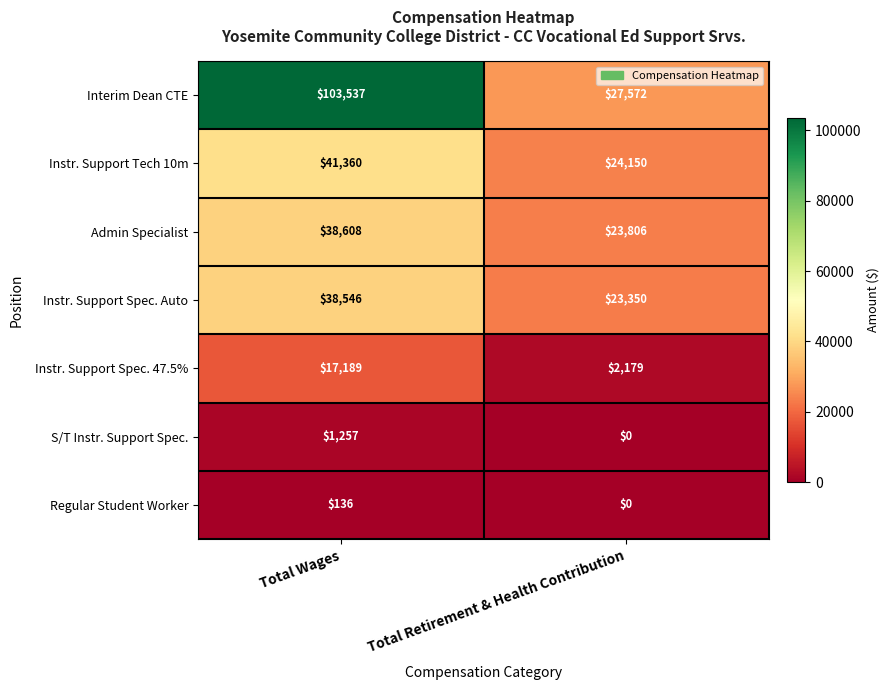

Between Total Wages and Total Retirement & Health Contribution, which series saw the biggest shift?

Interim Dean CTE